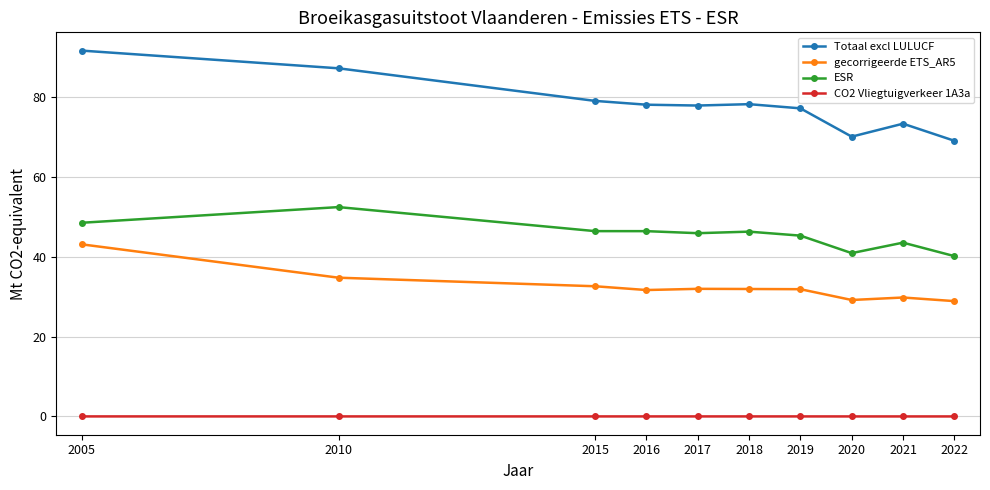

True or false: CO2 Vliegtuigverkeer 1A3a and Totaal excl LULUCF cross at least once.

False